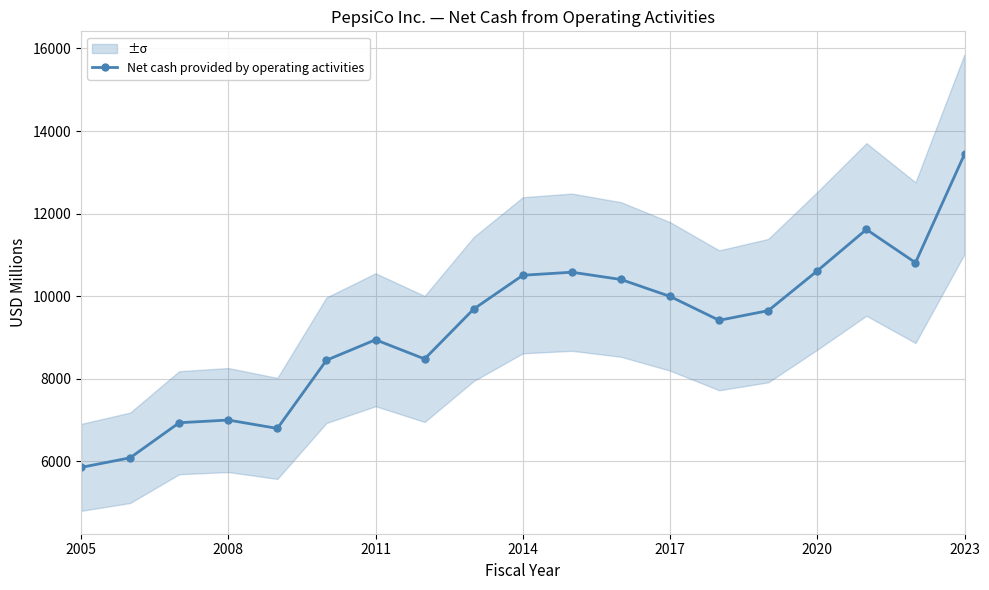

The Net cash provided by operating activities series shows 9626 at 2005. True or false?

False